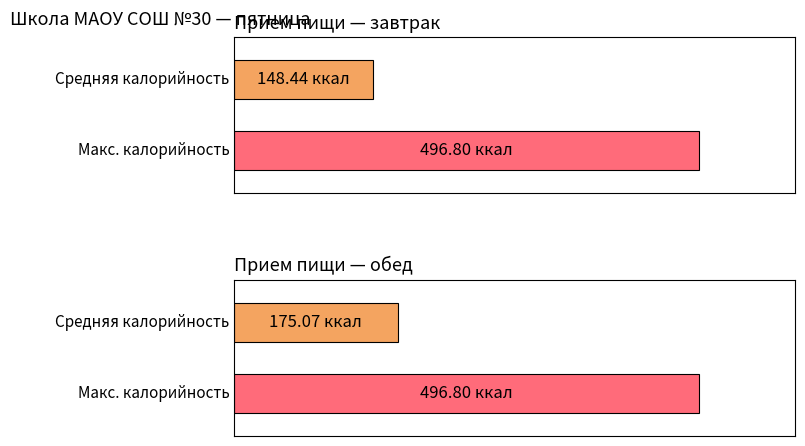

What is the greatest value displayed?

496.8